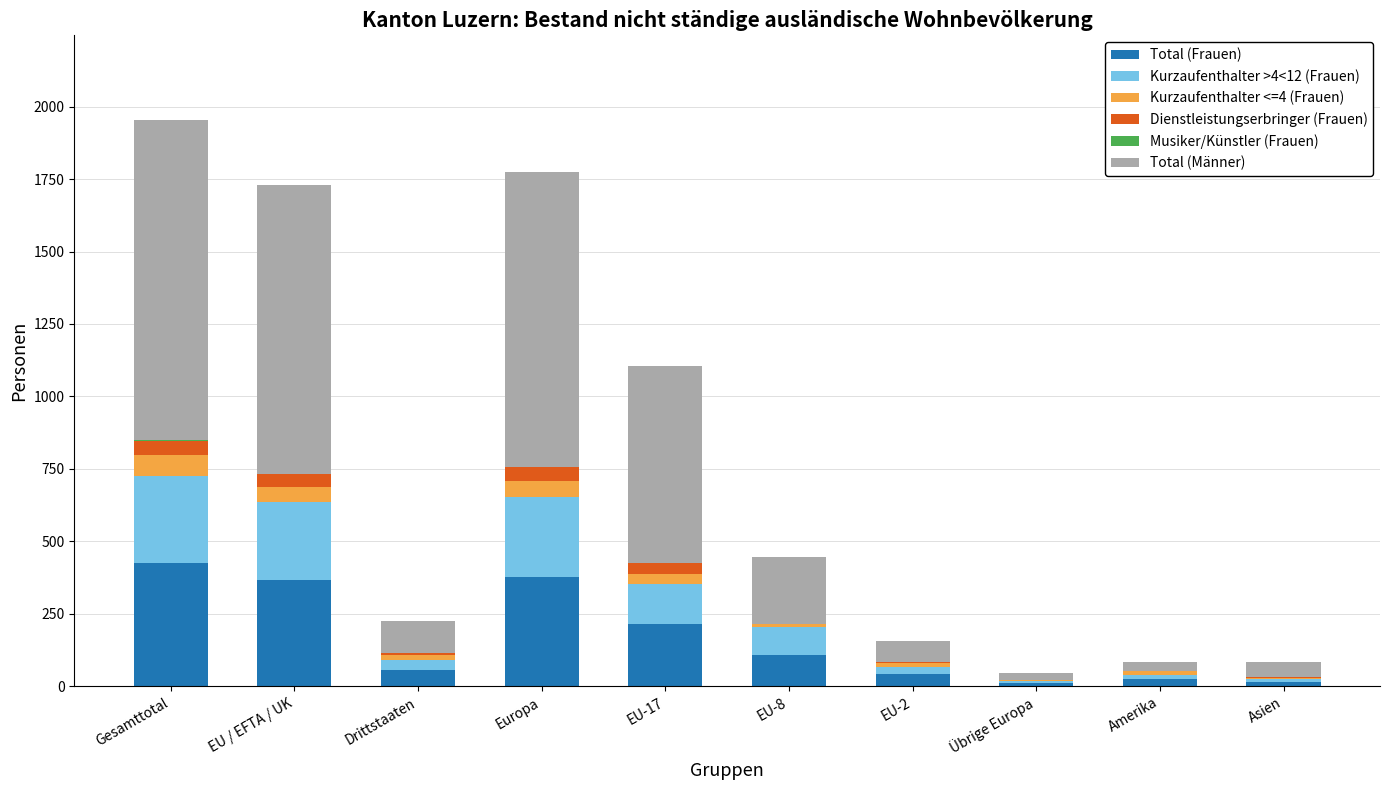

What is the maximum value for Total (Frauen)?

424